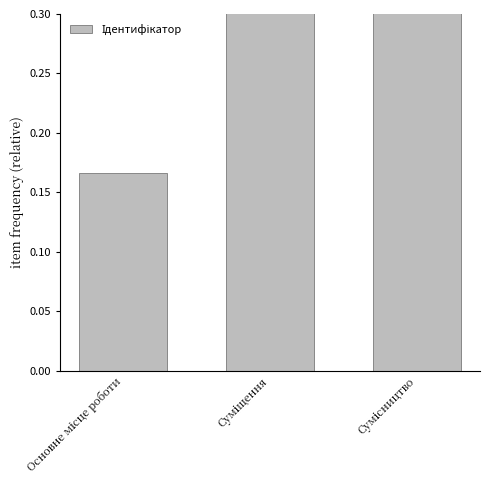

What is the value of the 2nd bar from the left?

0.3